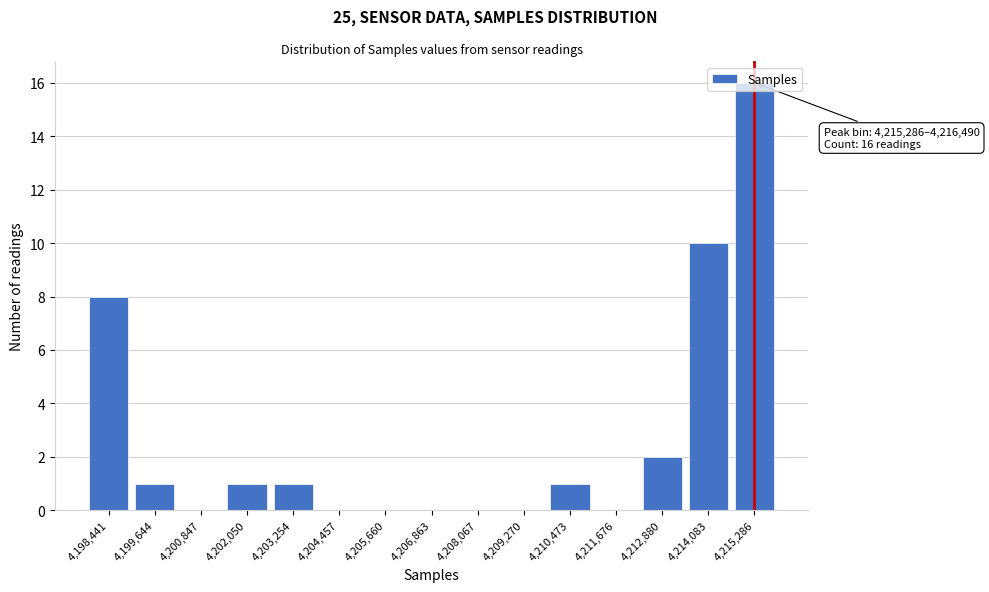

Is it true that the value at 4,215,286 is 28?

False